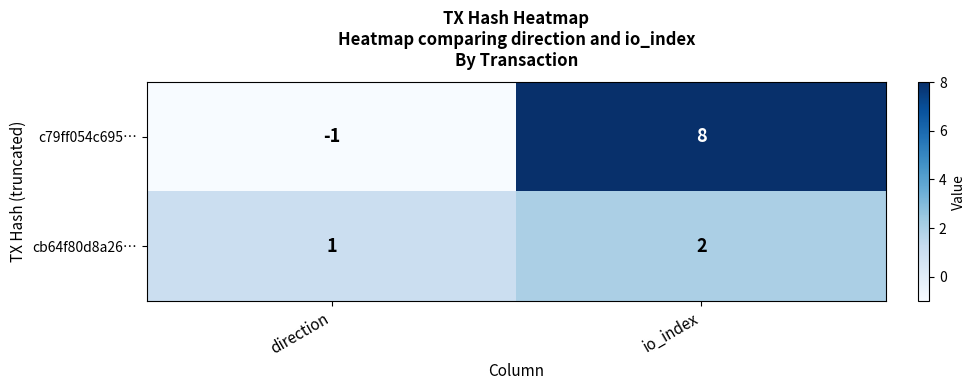

Reading left to right, transcribe all the data shown in this chart.

c79ff054c695…: -1	8
cb64f80d8a26…: 1	2